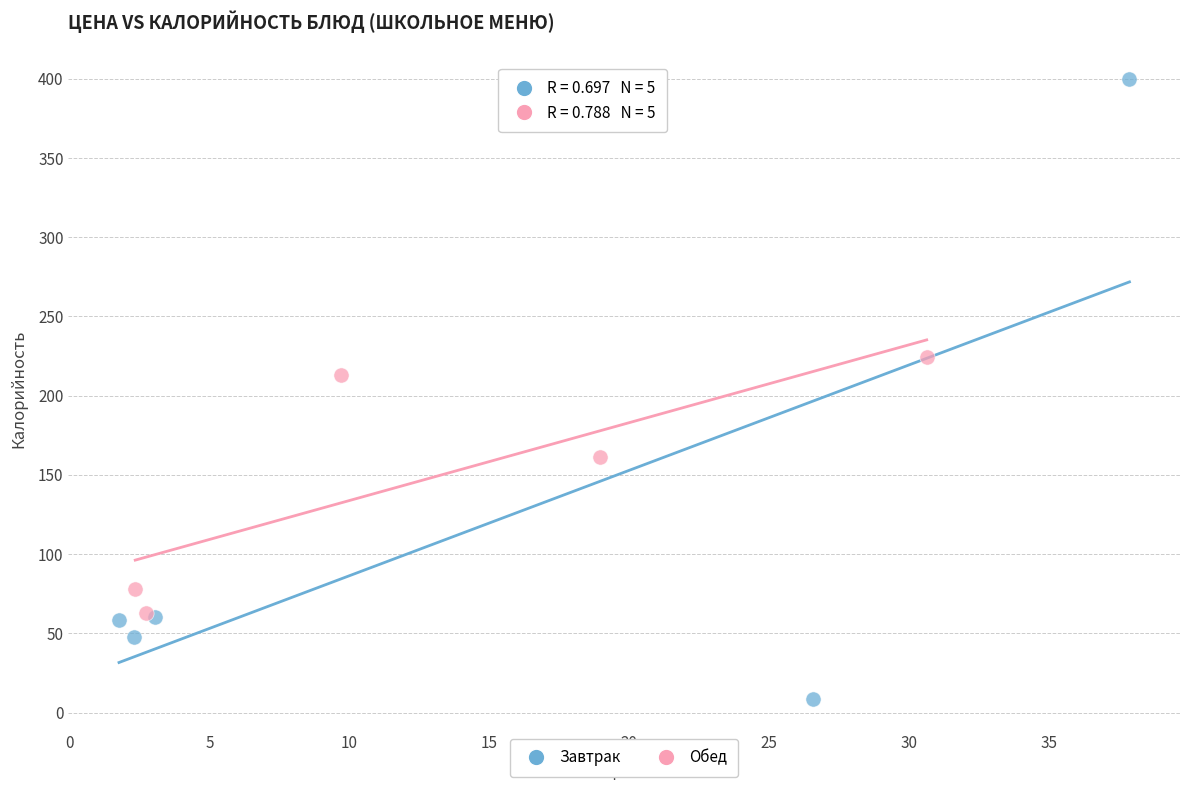

Which series contains the lowest Y value?

Завтрак